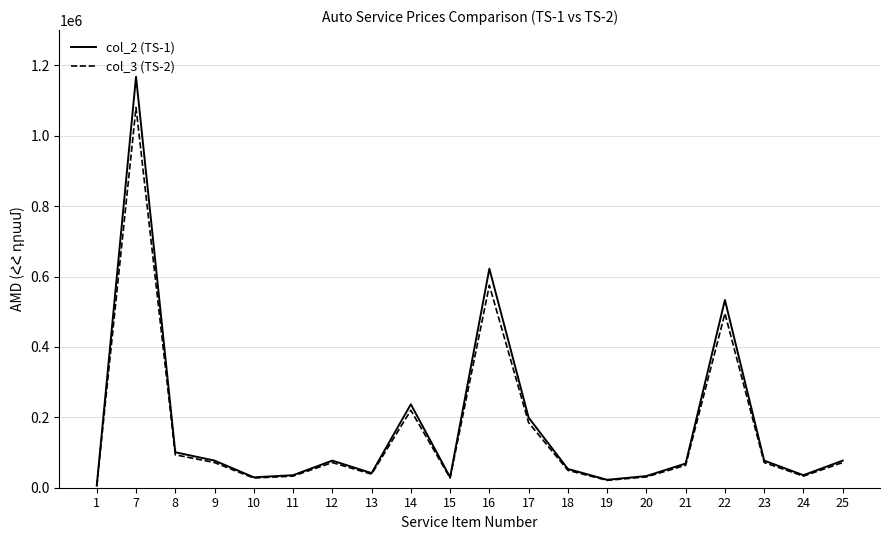

The col_2 (TS-1) series shows 29629.6 at 15. True or false?

True